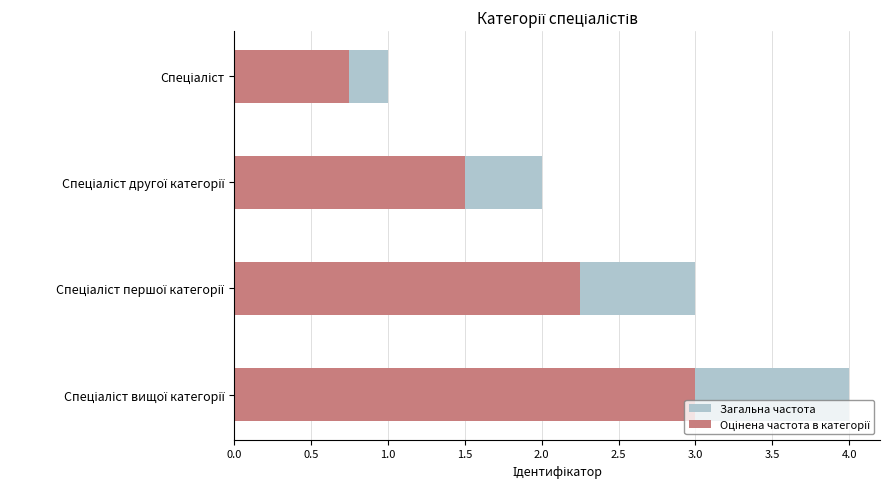

The Загальна частота series shows 1.0 at Спеціаліст. True or false?

True